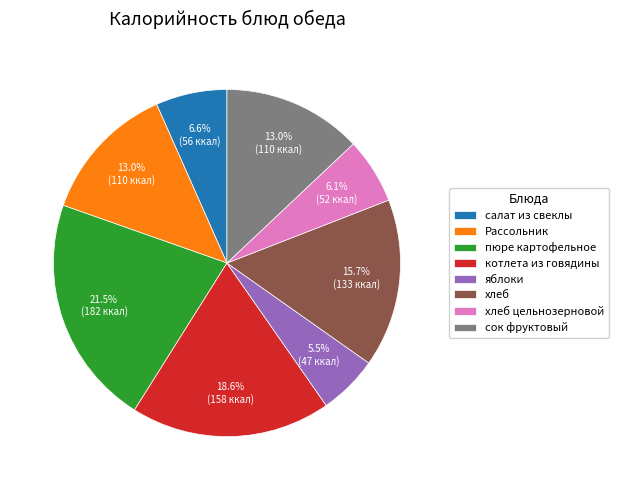

Is it true that котлета из говядины is 19% of the pie?

True